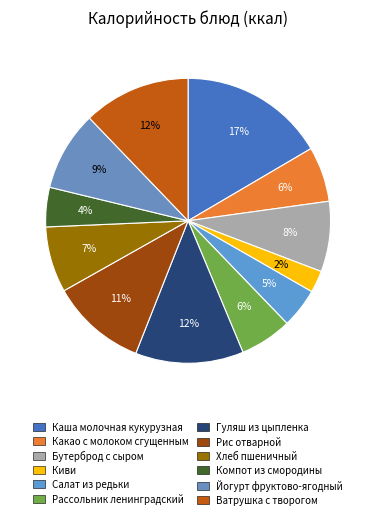

To the nearest percent, what is the average slice percentage?

8%